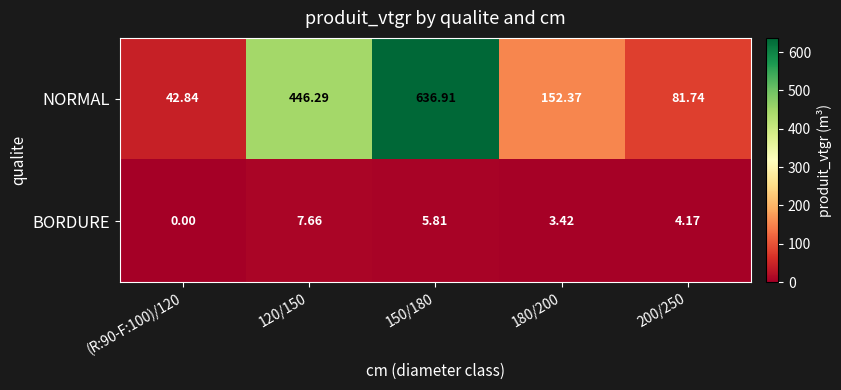

Which category has the highest value across all series?

150/180